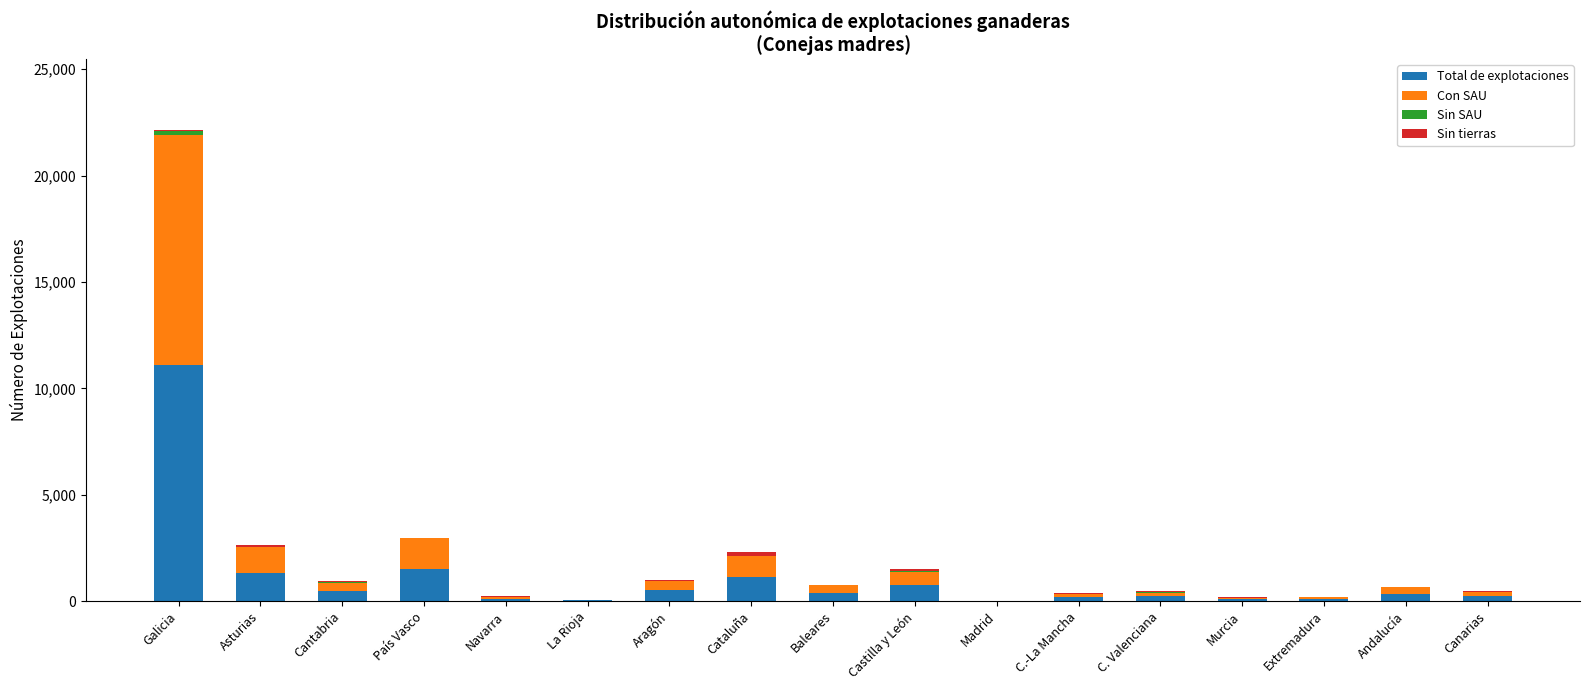

Which category has the highest value in the Total de explotaciones series?

Galicia